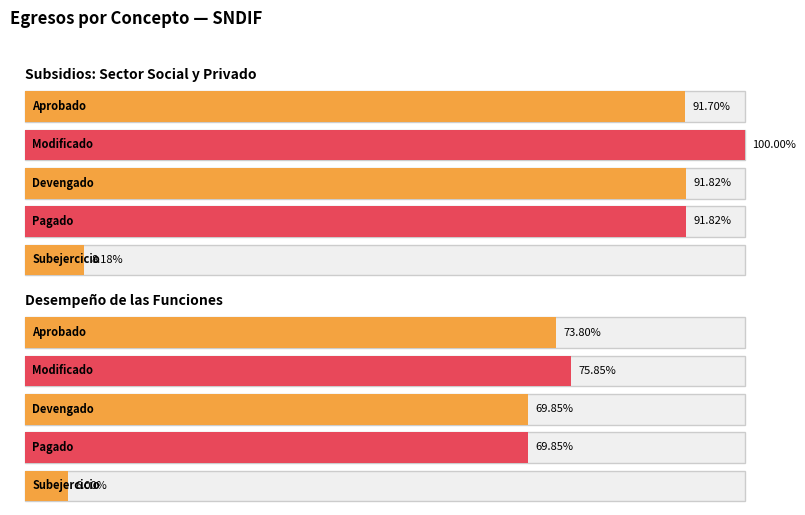

Reading left to right, transcribe all the data shown in this chart.

Aprobado: 9886304.8	7956722.6
Modificado: 10781494.5	8177875.2
Devengado: 9899447.8	7531188.5
Pagado: 9899447.8	7531188.5
Subejercicio: 882046.7	646686.7